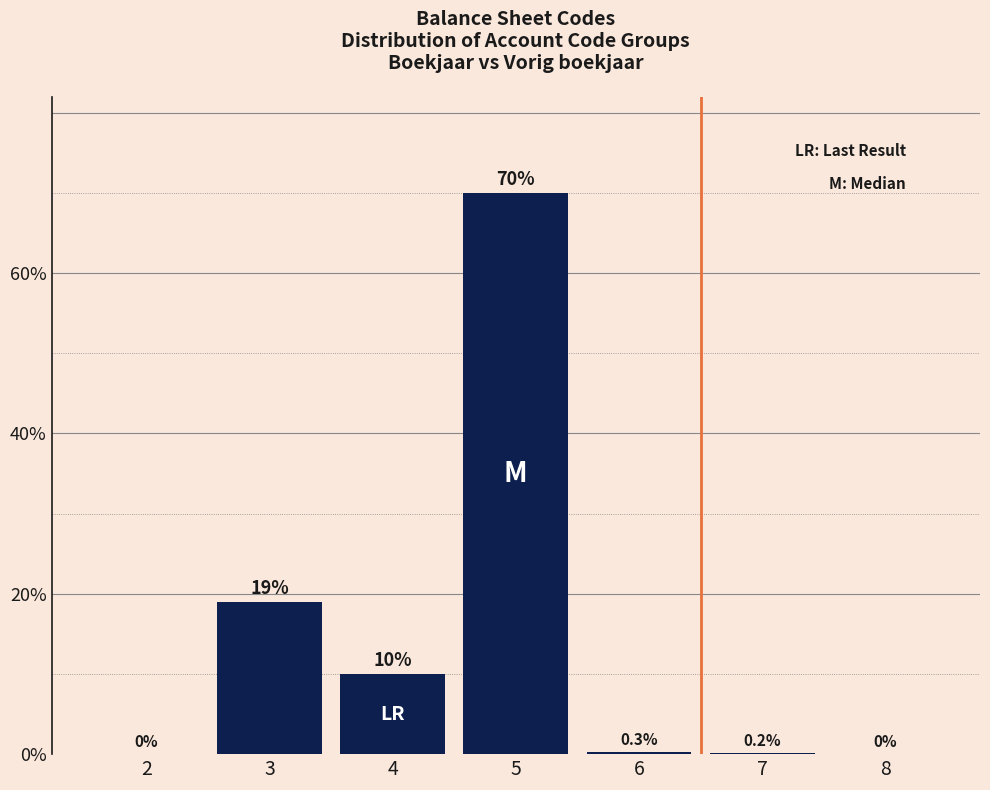

Reading left to right, extract all data points from this chart.

2=0.0	3=19.0	4=10.0	5=70.0	6=0.3	7=0.2	8=0.0